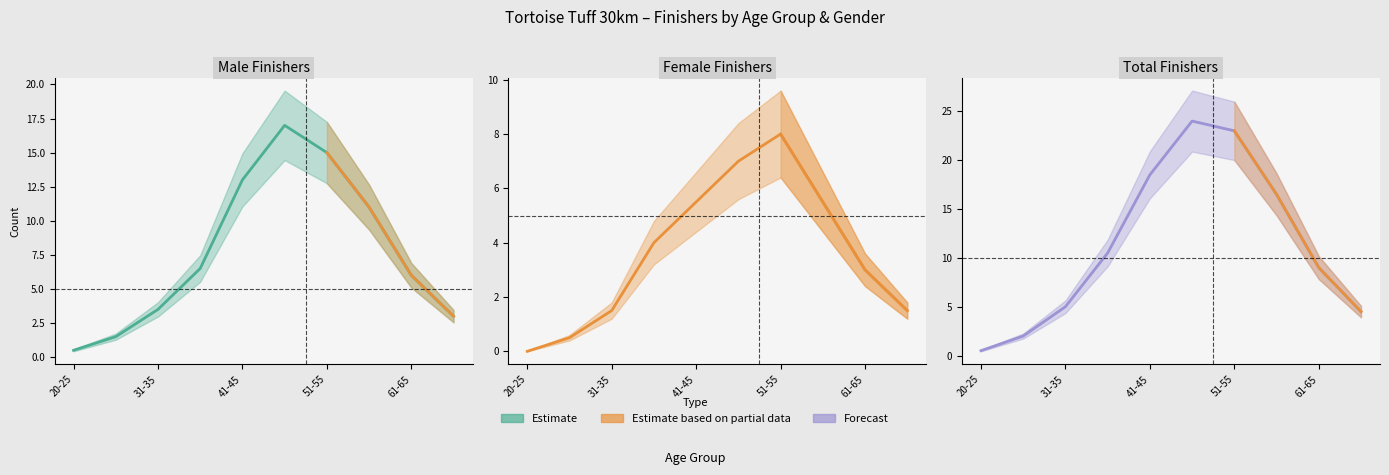

What value does the Female Finishers series have at 61-65?

3.0